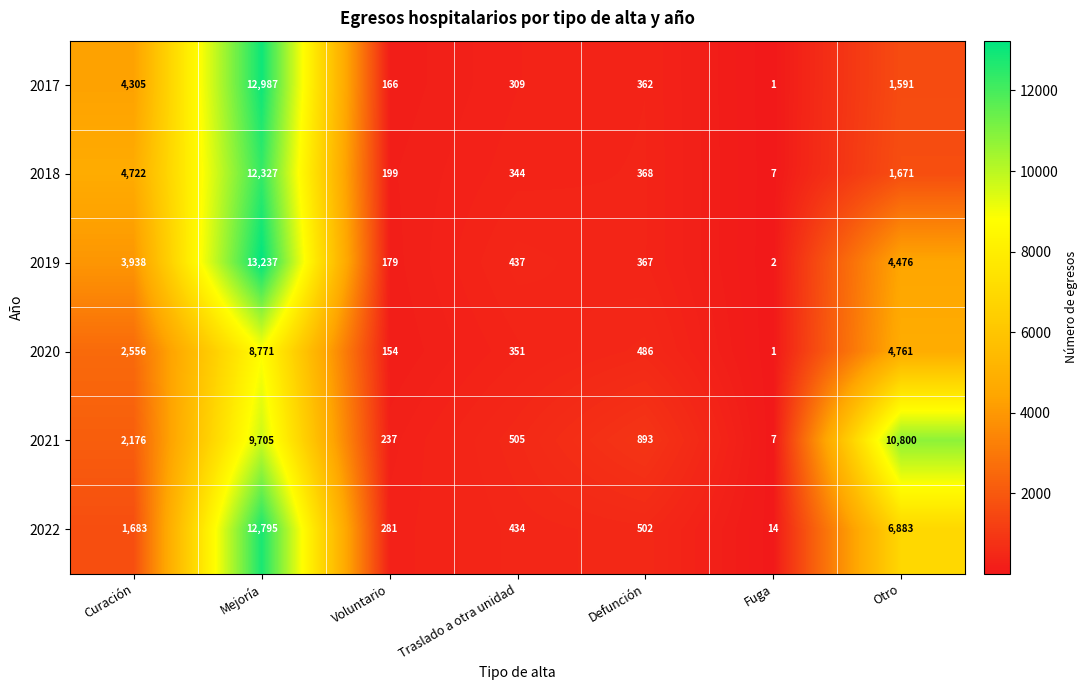

Which series changed the most between Voluntario and Traslado a otra unidad?

2021